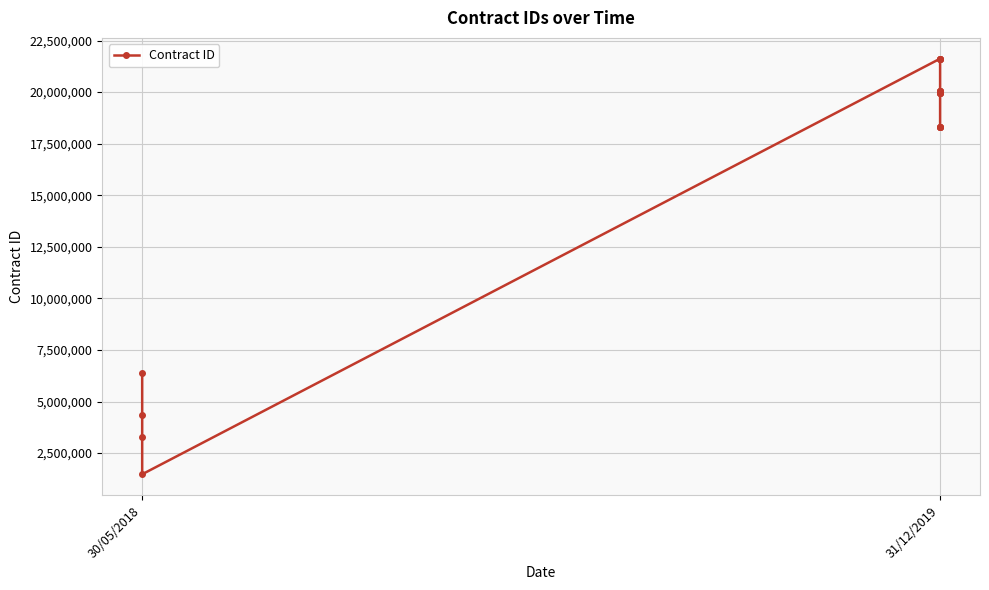

How many values are below 19973471?

10